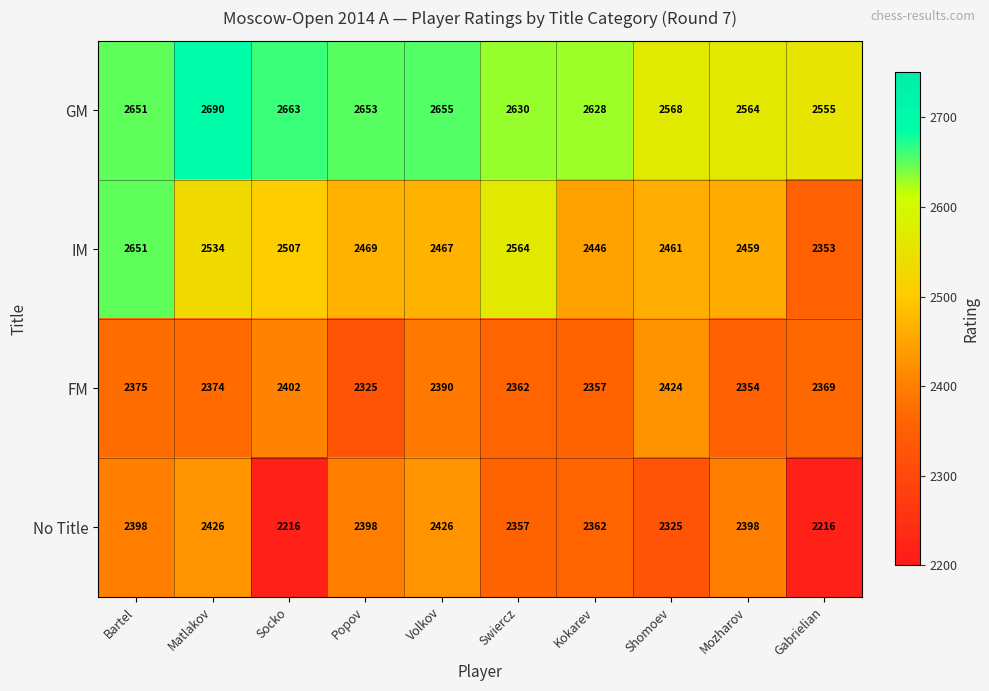

What is the difference between the FM values at Matlakov and Mozharov?

20